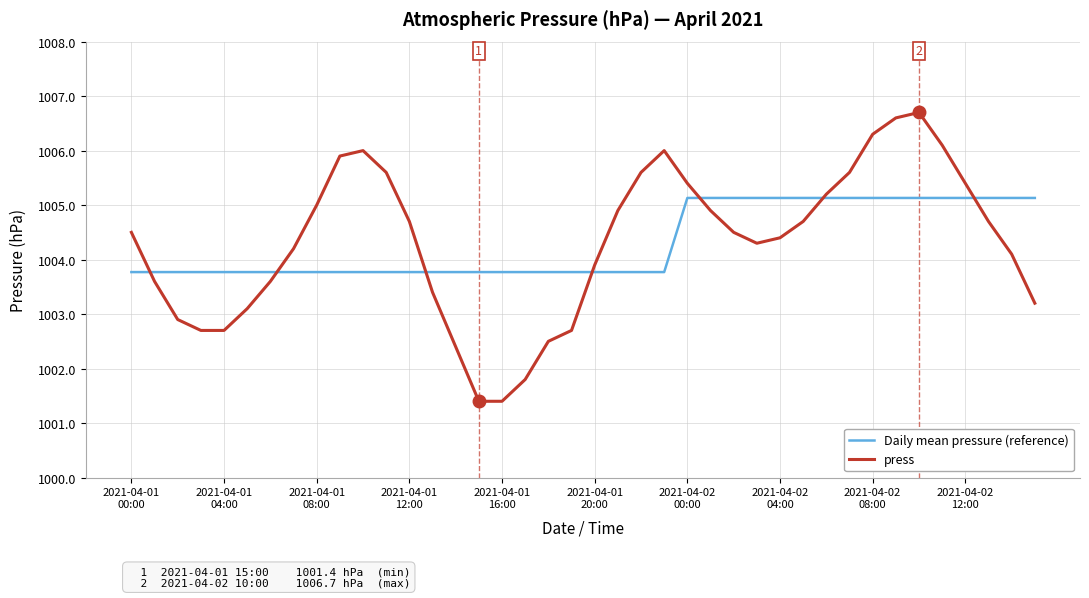

How many lines are shown in the chart?

2